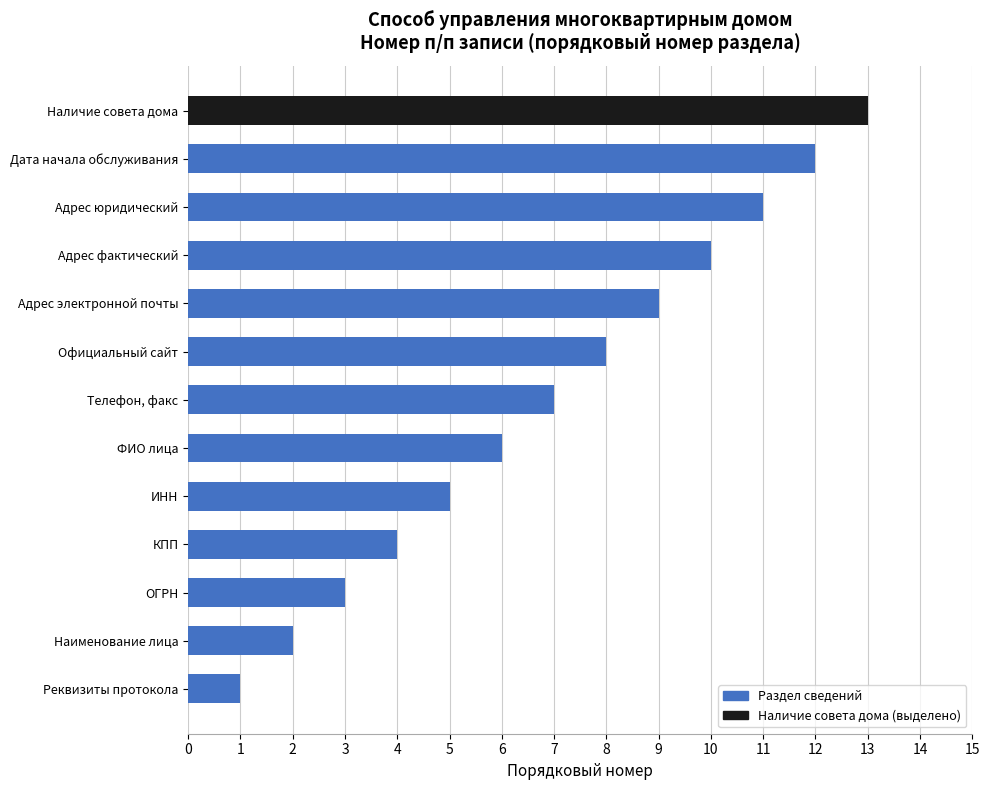

List the labels in order of value, largest first.

Наличие совета дома, Дата начала обслуживания, Адрес юридический, Адрес фактический, Адрес электронной почты, Официальный сайт, Телефон, факс, ФИО лица, ИНН, КПП, ОГРН, Наименование лица, Реквизиты протокола